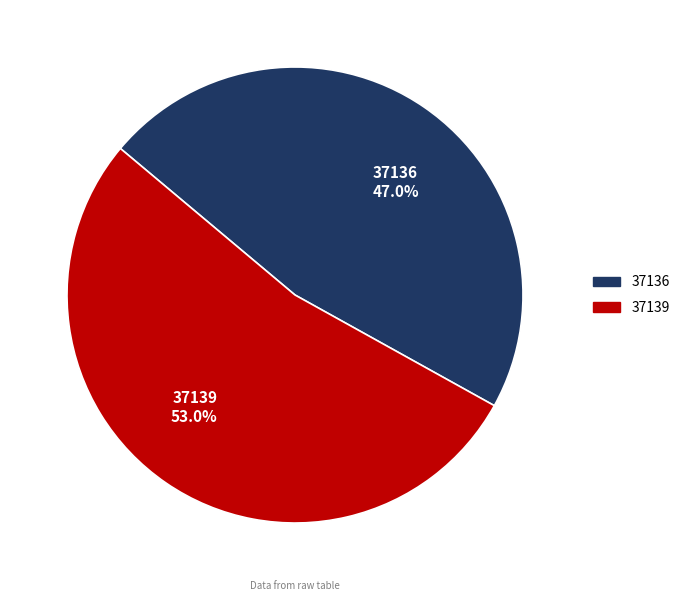

How many segments does this pie chart have?

2